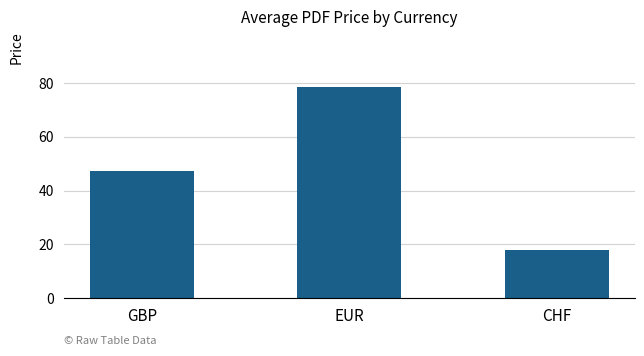

Which has a higher value, CHF or EUR?

EUR